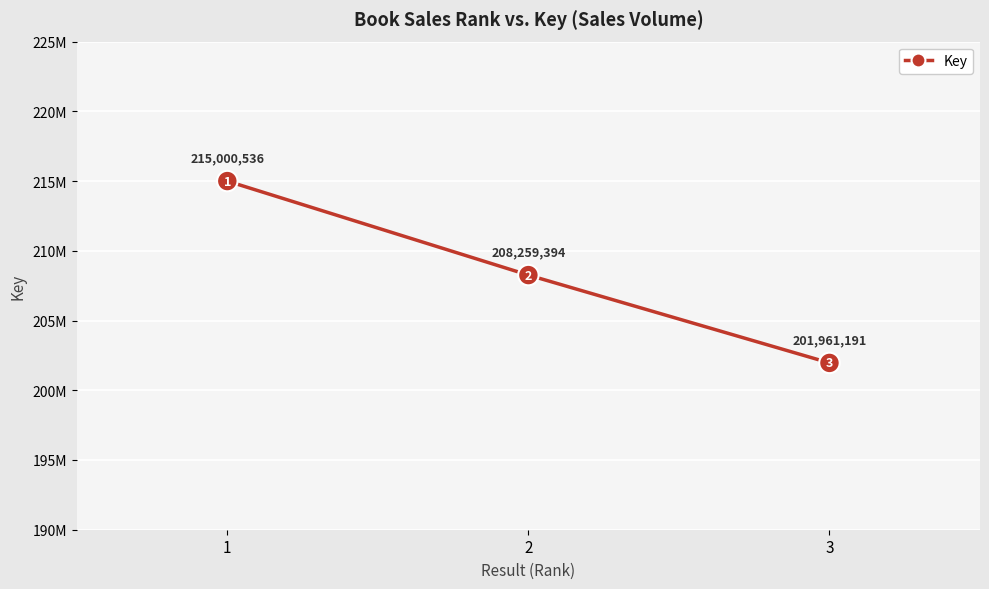

Does the chart have visible grid lines?

Yes